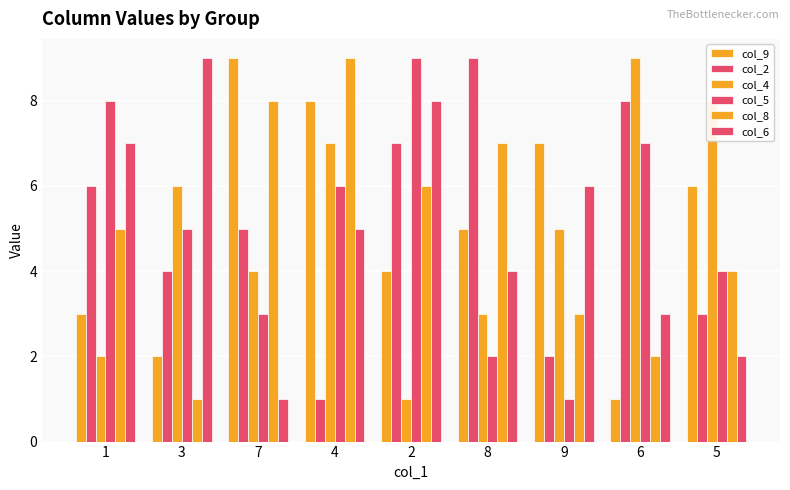

What is the difference between the second highest and minimum values in the col_9 series?

7